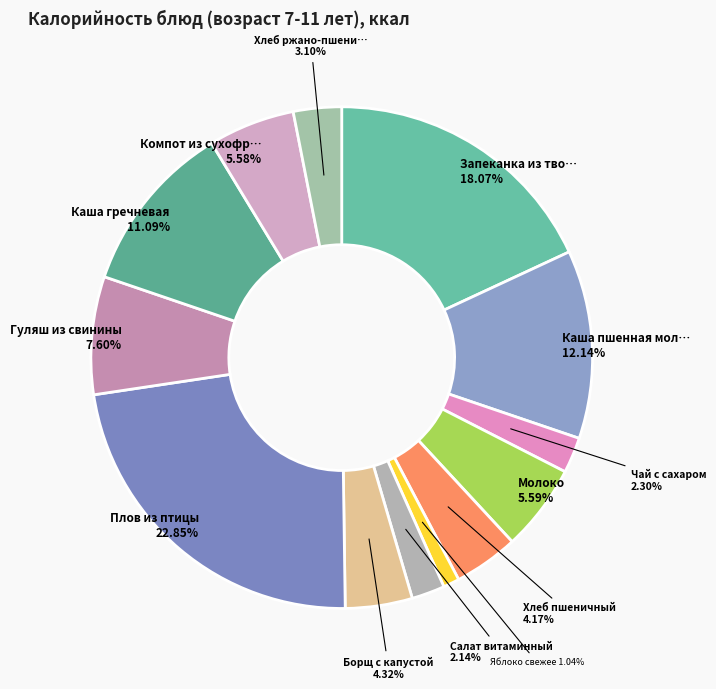

How many slices are in this pie chart?

13